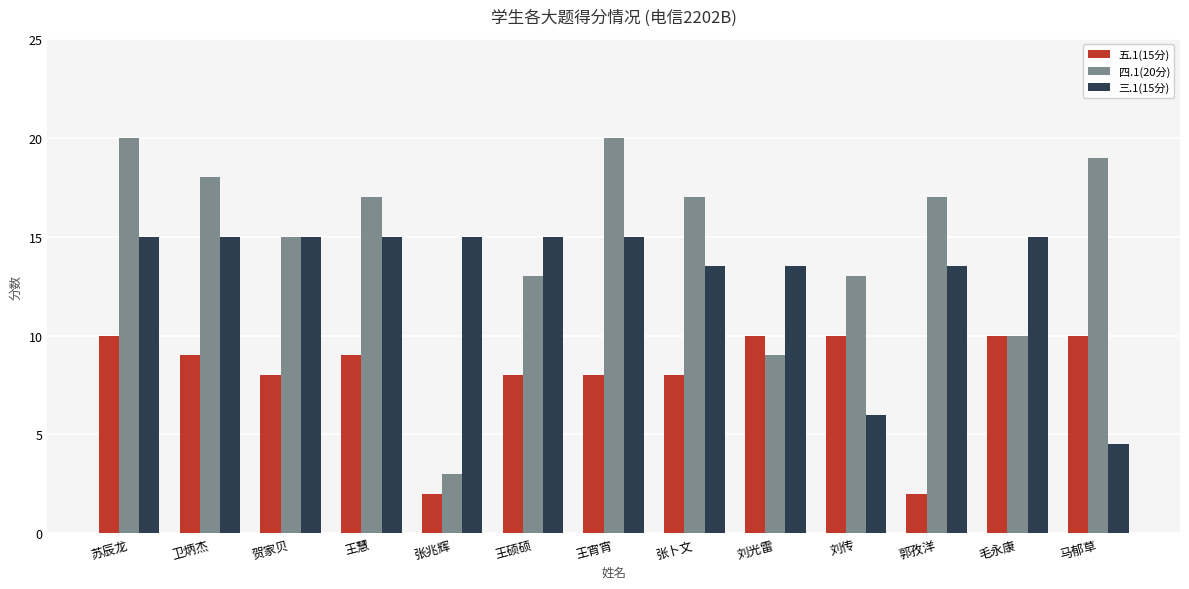

Reading left to right, transcribe all the data shown in this chart.

五.1(15分): 苏辰龙=10.0	卫炳杰=9.0	贺家贝=8.0	王慧=9.0	张兆辉=2.0	王硕硕=8.0	王宵宵=8.0	张卜文=8.0	刘光雷=10.0	刘传=10.0	郭孜洋=2.0	毛永康=10.0	马郁草=10.0
四.1(20分): 苏辰龙=20.0	卫炳杰=18.0	贺家贝=15.0	王慧=17.0	张兆辉=3.0	王硕硕=13.0	王宵宵=20.0	张卜文=17.0	刘光雷=9.0	刘传=13.0	郭孜洋=17.0	毛永康=10.0	马郁草=19.0
三.1(15分): 苏辰龙=15.0	卫炳杰=15.0	贺家贝=15.0	王慧=15.0	张兆辉=15.0	王硕硕=15.0	王宵宵=15.0	张卜文=13.5	刘光雷=13.5	刘传=6.0	郭孜洋=13.5	毛永康=15.0	马郁草=4.5